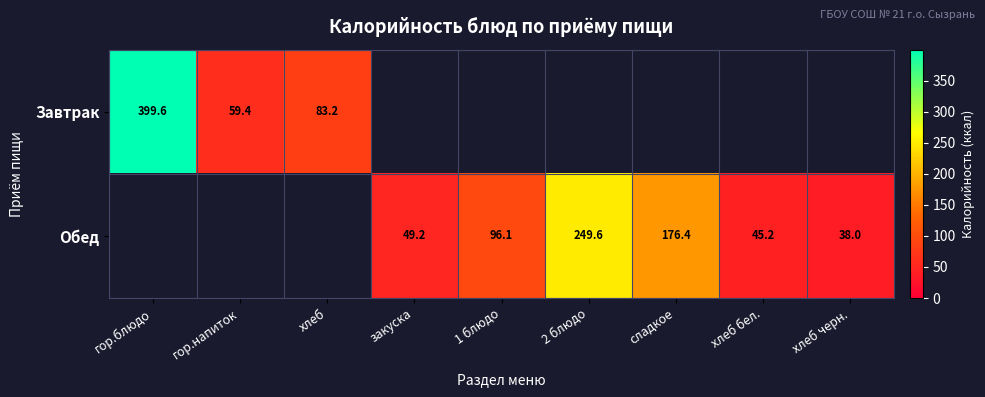

The Завтрак series shows 83.2 at хлеб. True or false?

True